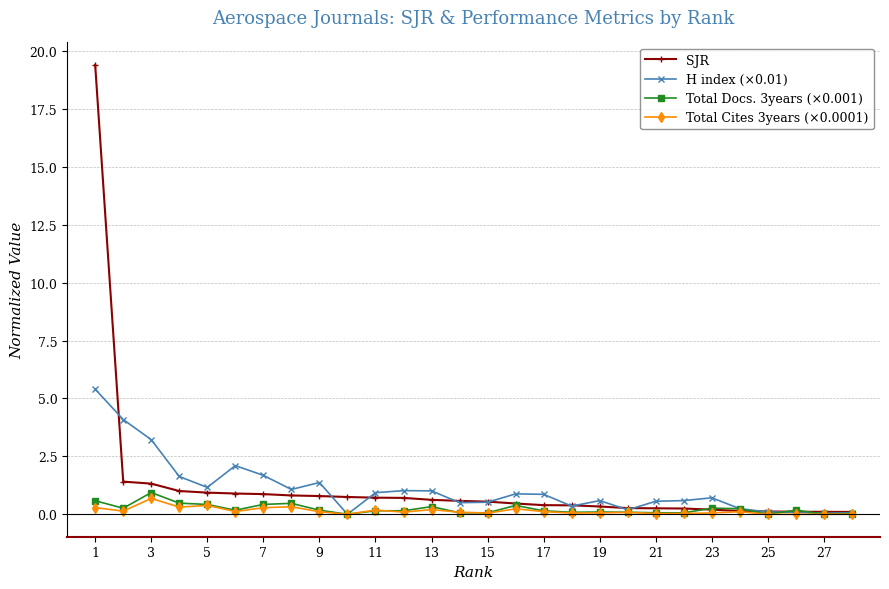

In H index (×0.01), how many points are higher than both neighbors (excluding endpoints)?

6